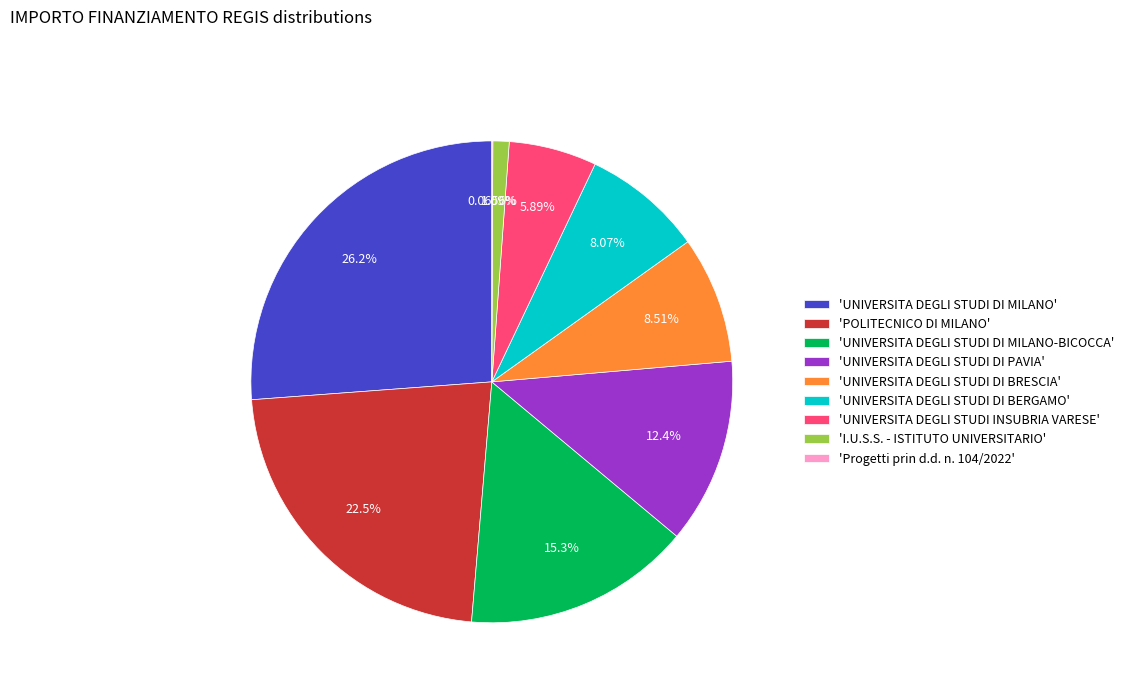

Which has a higher value, 'UNIVERSITA DEGLI STUDI DI PAVIA' or 'POLITECNICO DI MILANO'?

'POLITECNICO DI MILANO'